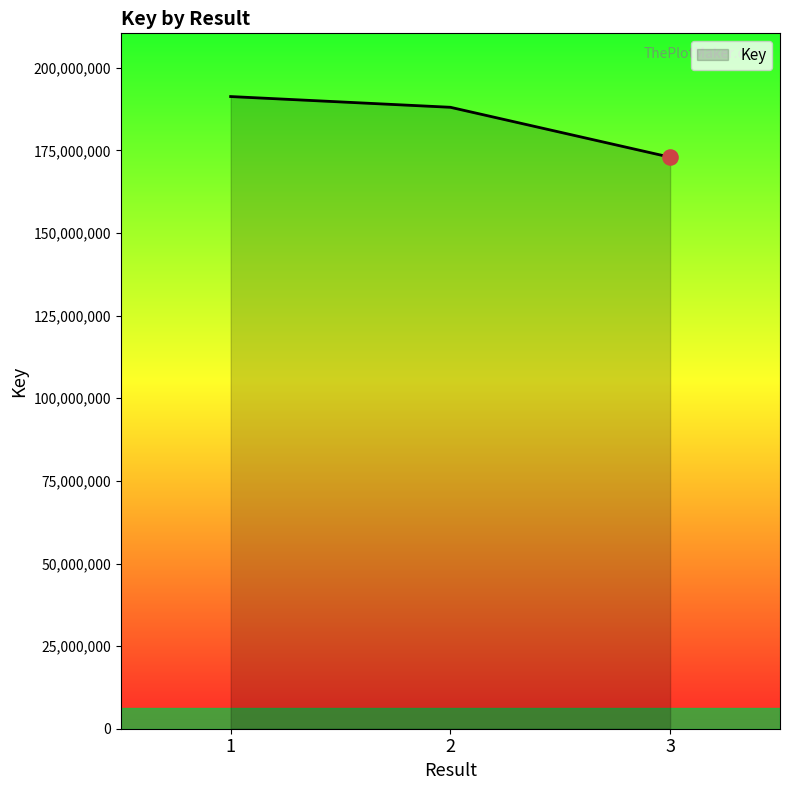

Between 3 and 2, which is larger?

2